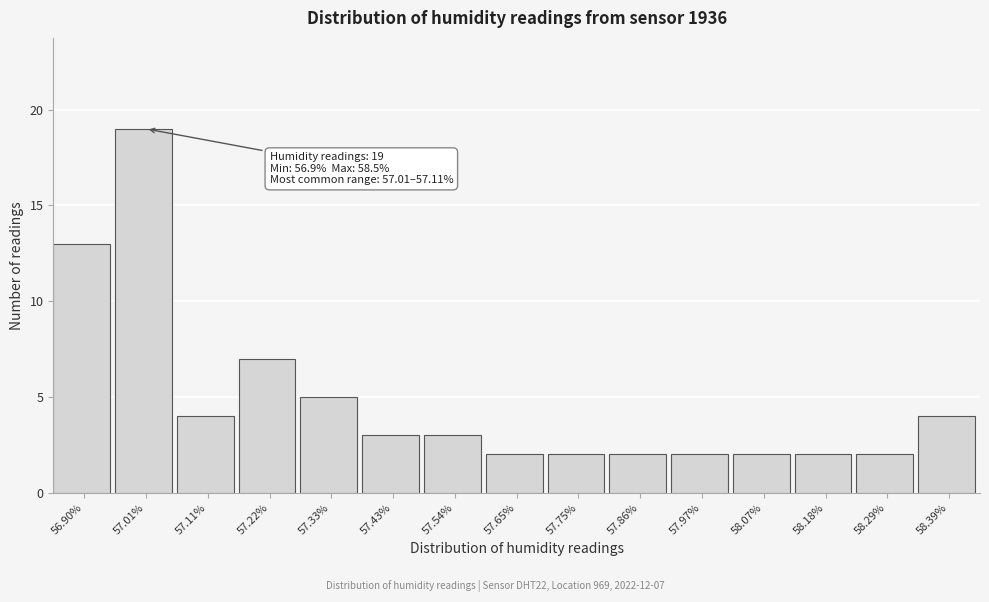

Reading left to right, list all the values displayed in this chart.

56.90%=13	57.01%=19	57.11%=4	57.22%=7	57.33%=5	57.43%=3	57.54%=3	57.65%=2	57.75%=2	57.86%=2	57.97%=2	58.07%=2	58.18%=2	58.29%=2	58.39%=4